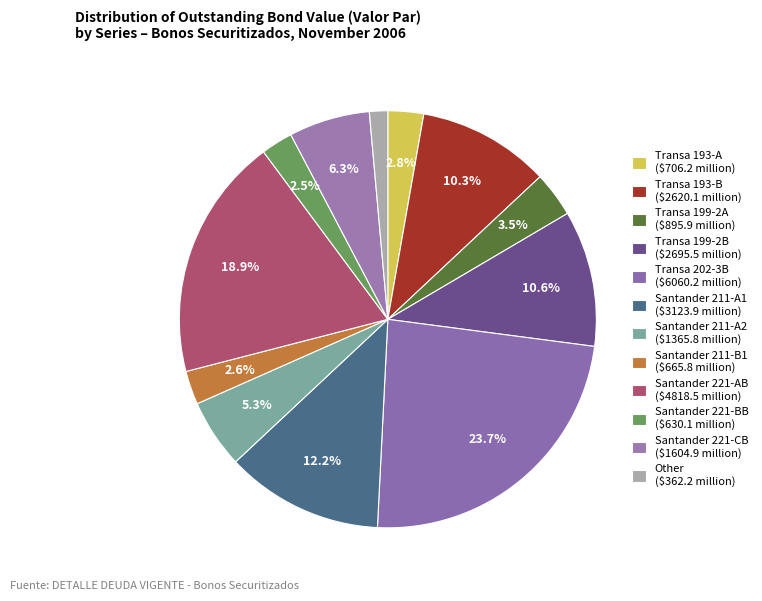

How many segments does this pie chart have?

12